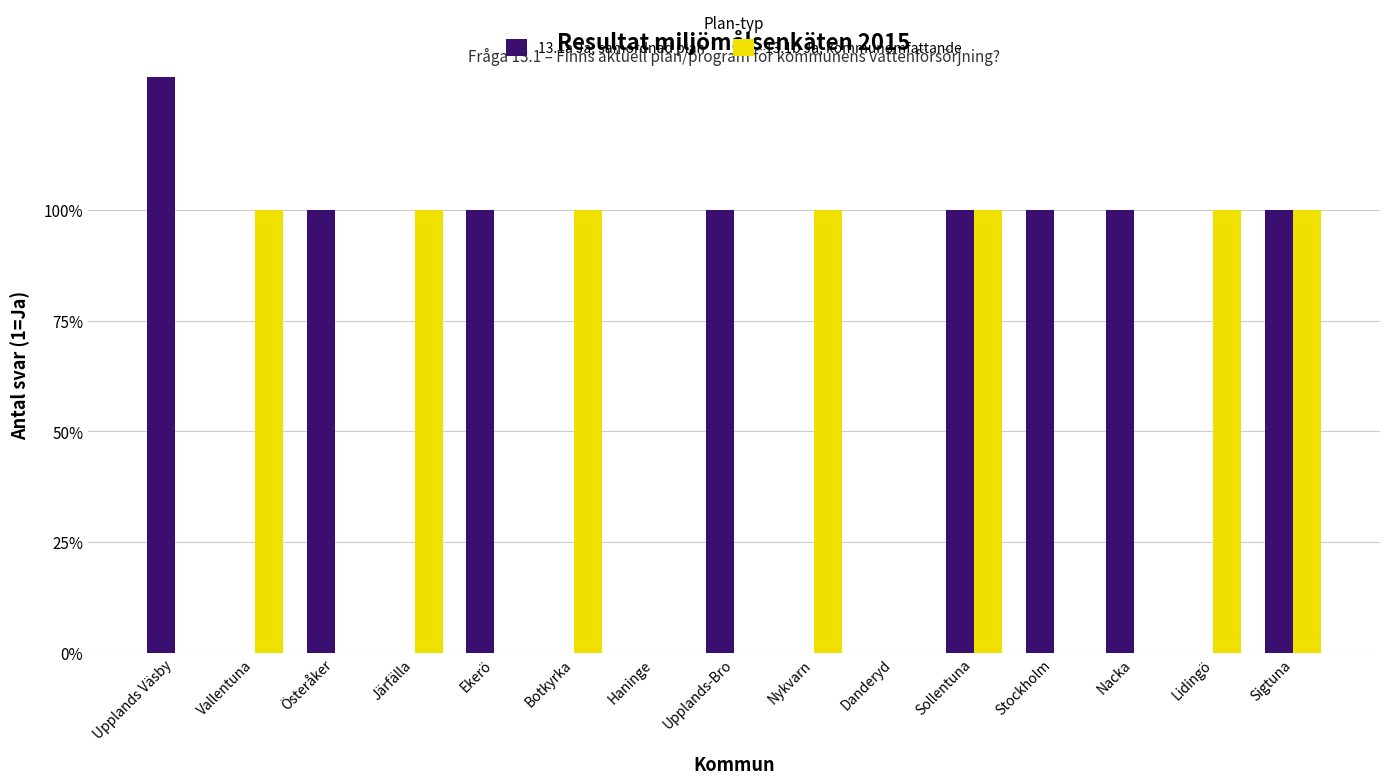

How many groups of bars are there?

15